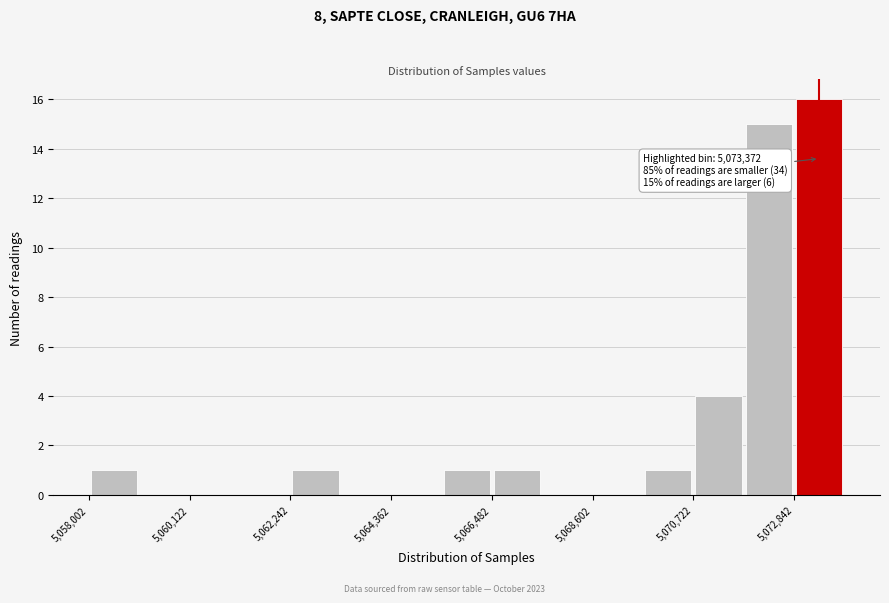

Read against the x-axis, roughly where is the centre of the tallest bar?

5073500